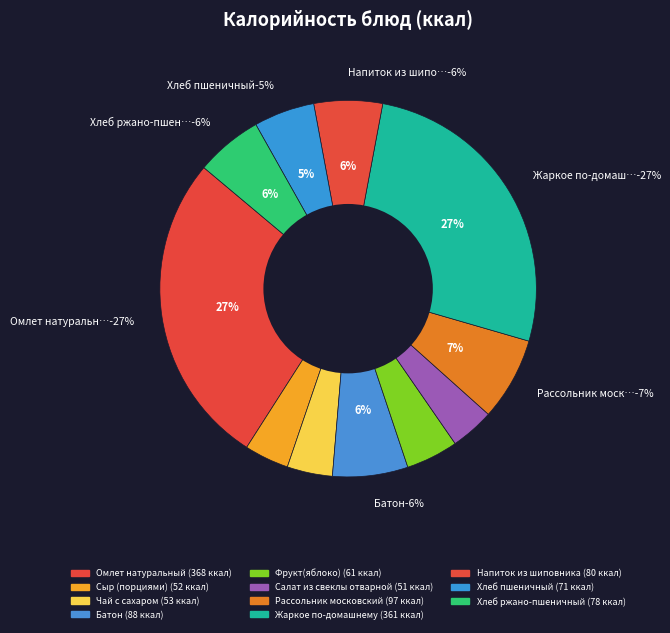

Which slice is the smallest?

Салат из свеклы отварной